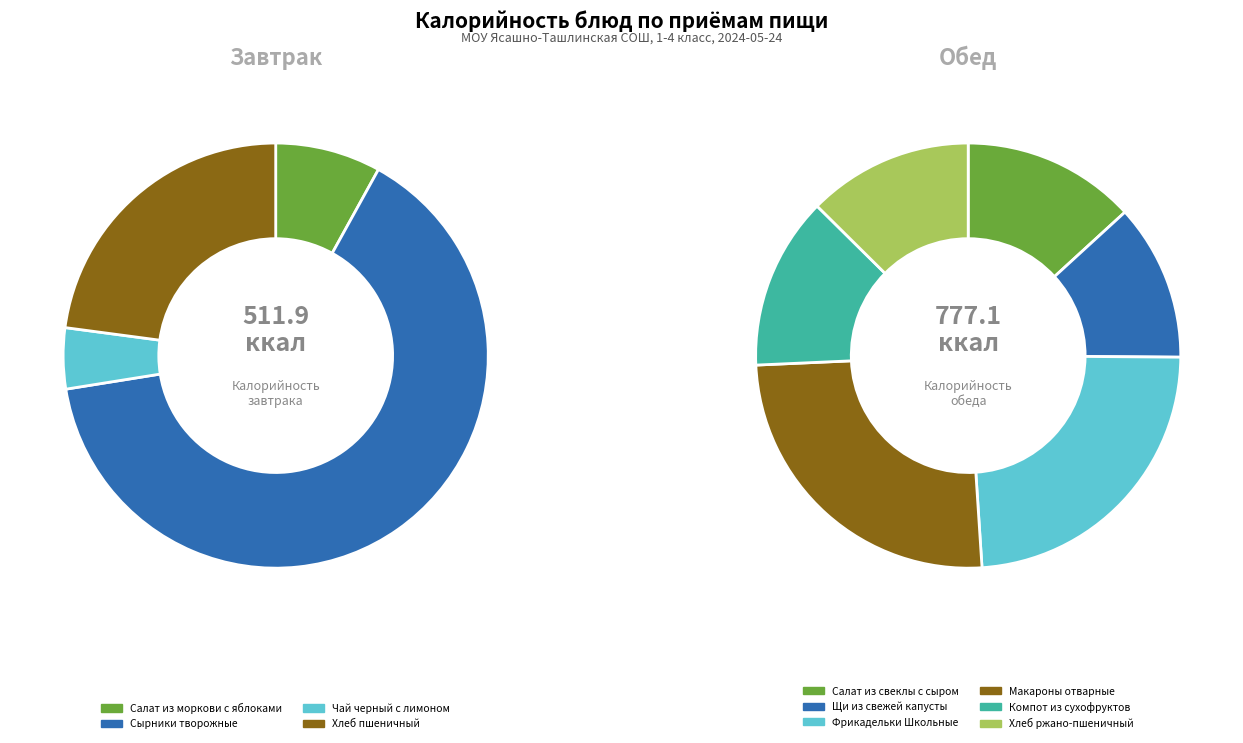

How many segments does this pie chart have?

4